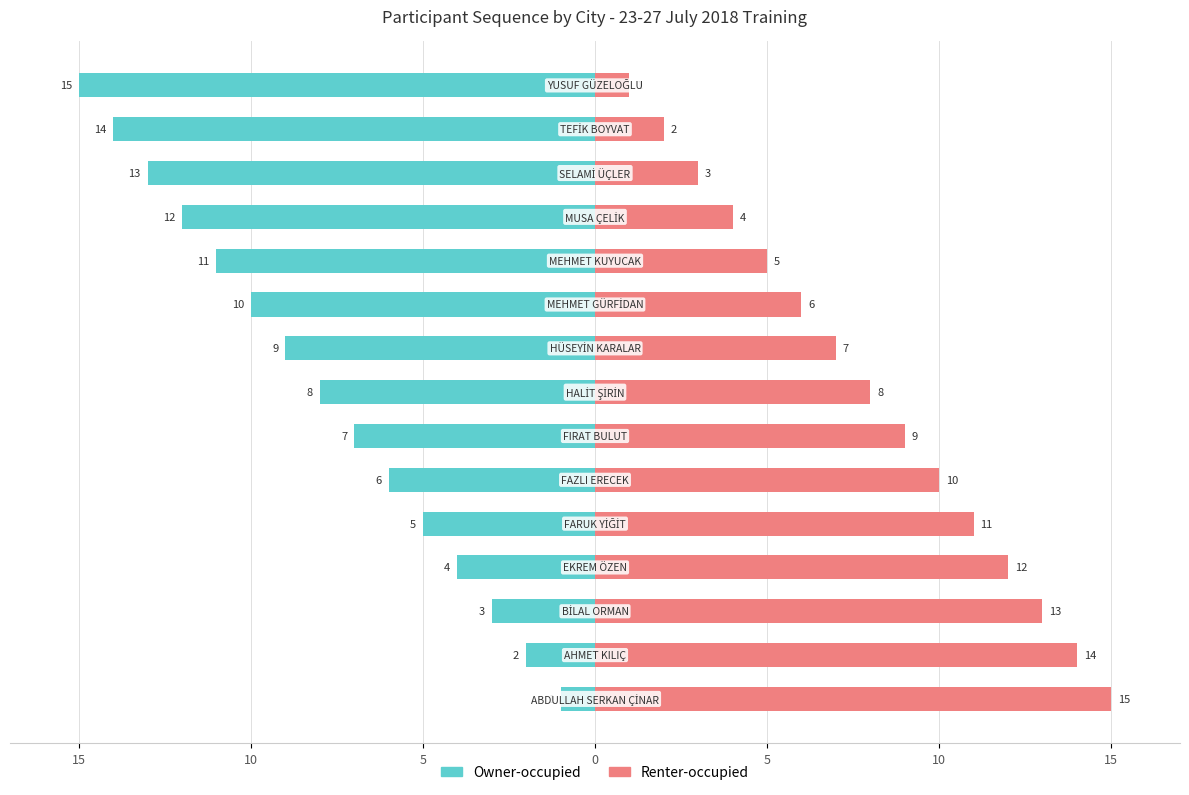

Are the bars horizontal?

Yes